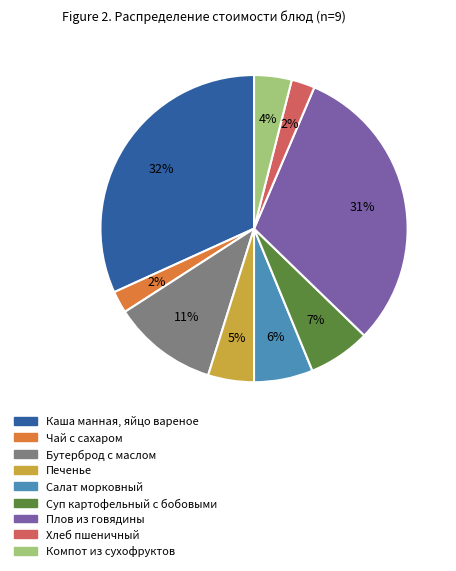

What is the largest slice in the pie chart?

Каша манная, яйцо вареное